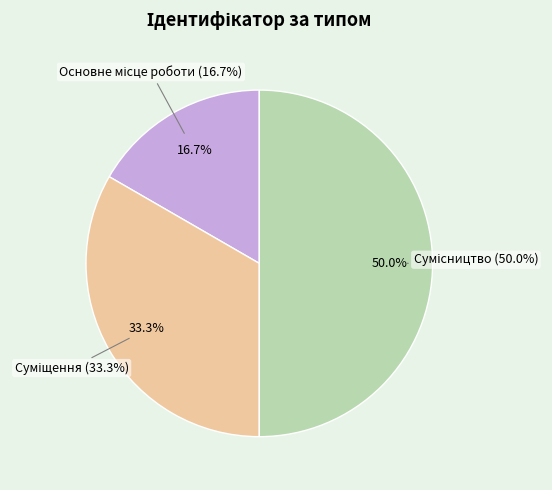

Count the number of slices in the pie.

3